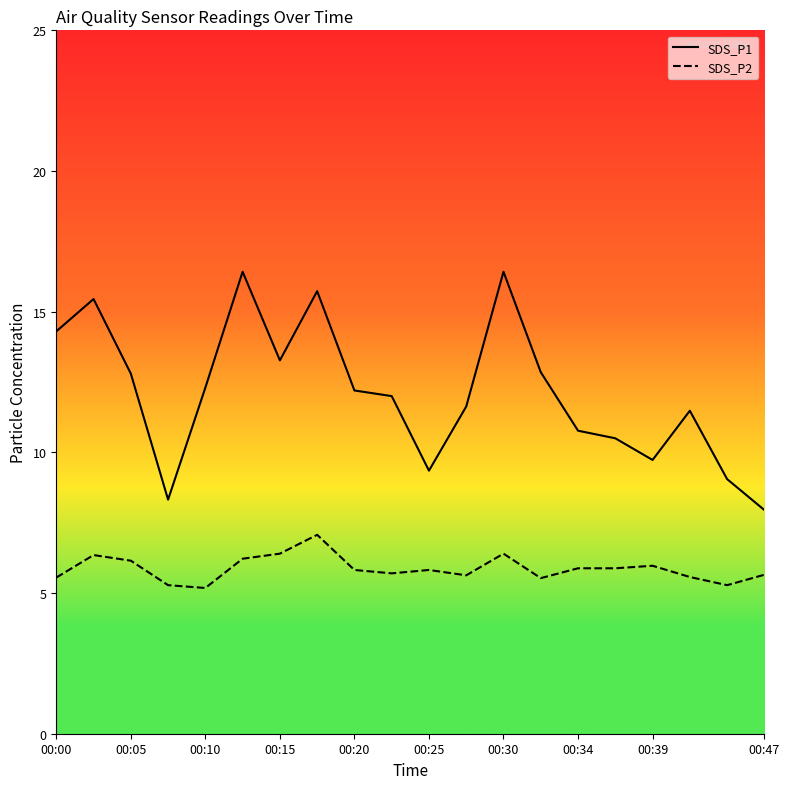

Between 00:00 and 00:34, which is larger?

00:00